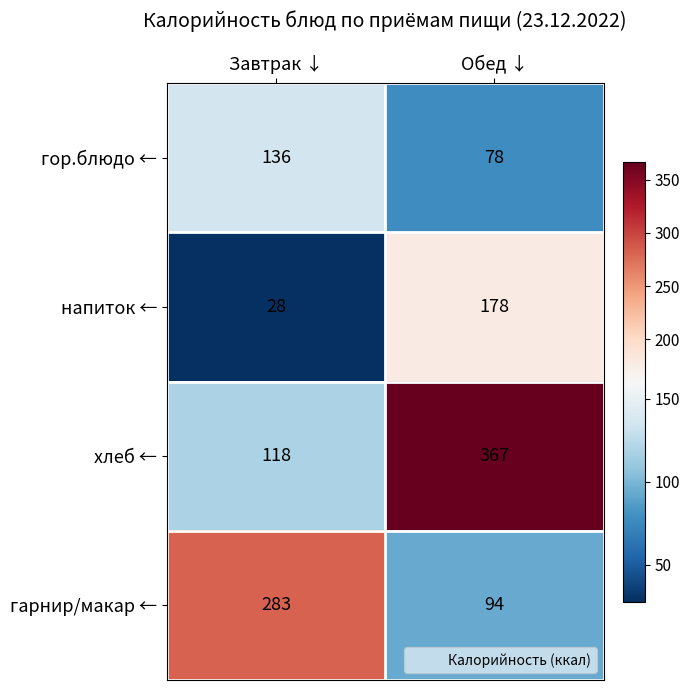

Where is хлеб ← nearest to the value 242?

Завтрак ↓